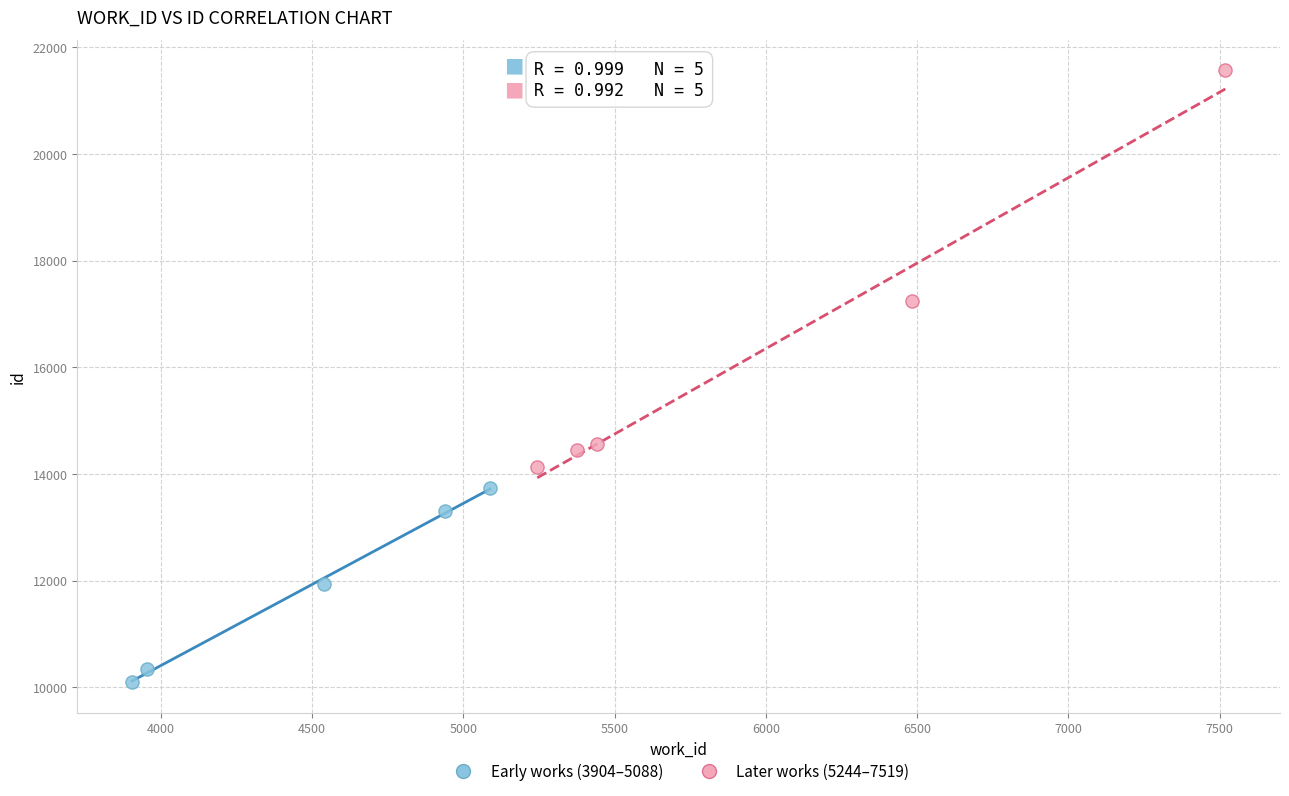

Which series reaches the minimum Y coordinate?

Early works (3904–5088)